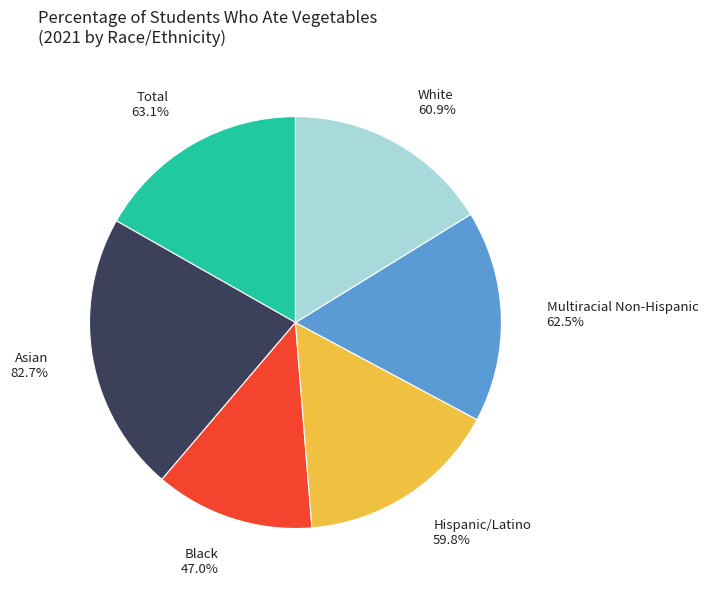

Is Black the majority of the pie?

No